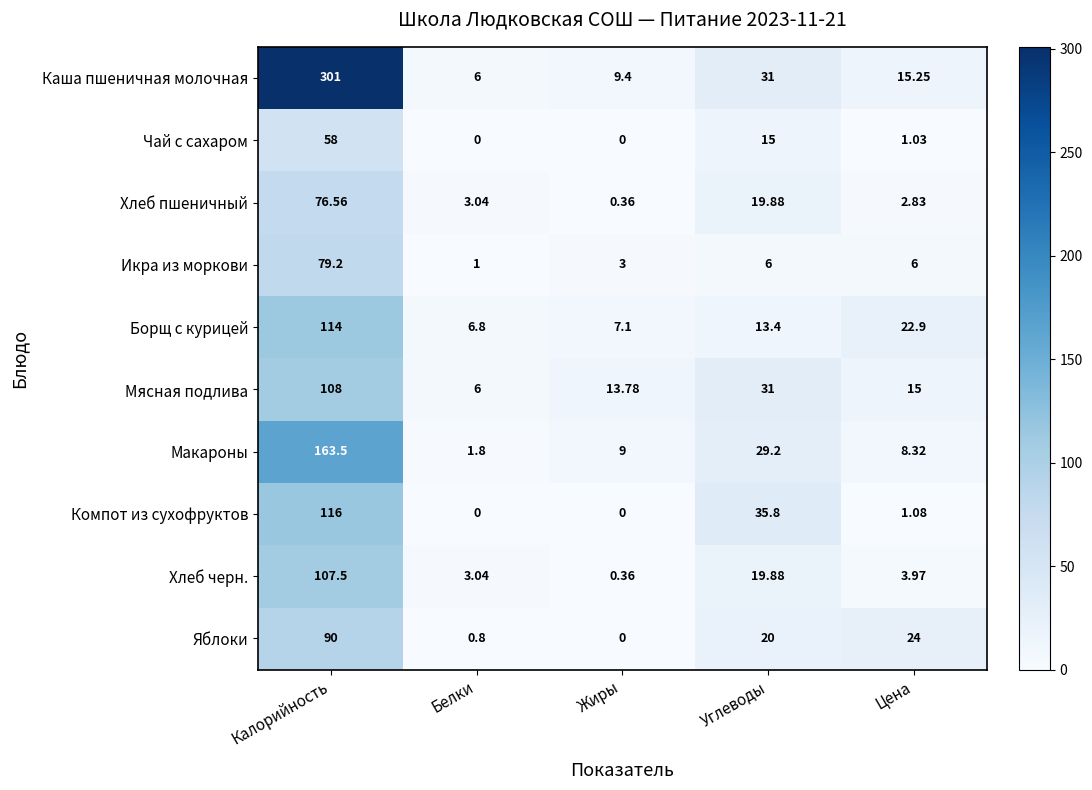

Which series has the widest spread of values?

Каша пшеничная молочная